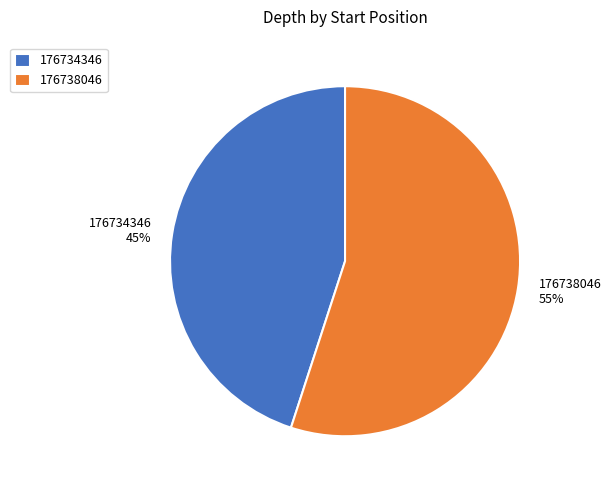

To the nearest percent, what is the combined percentage of 176734346 and 176738046?

100%